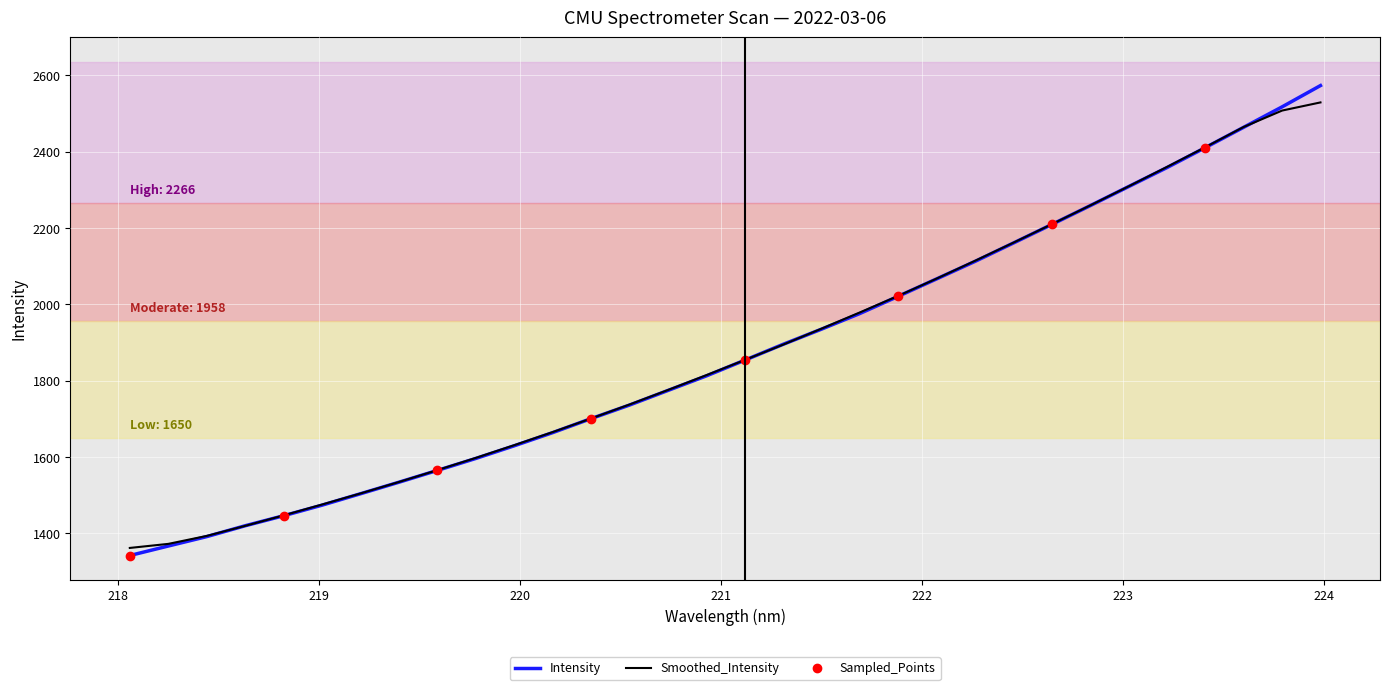

What is the greatest value displayed?

2573.3